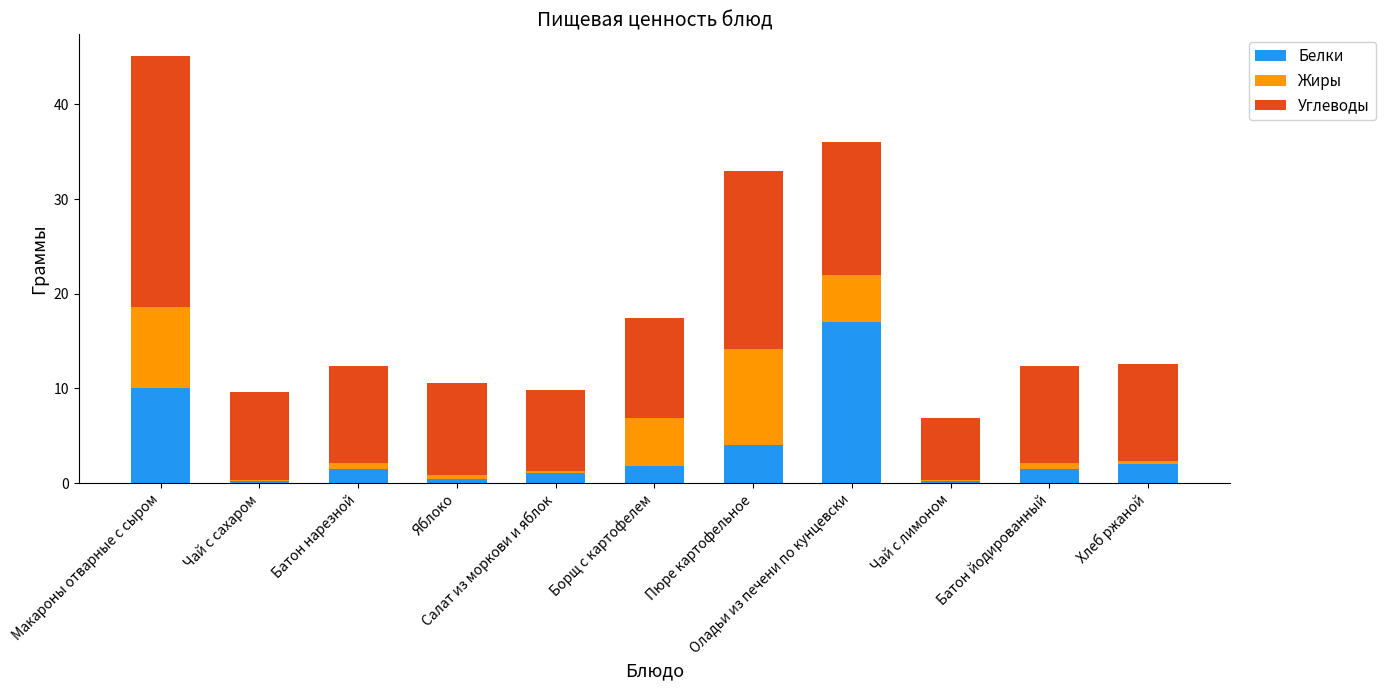

Does the chart contain stacked bars?

Yes